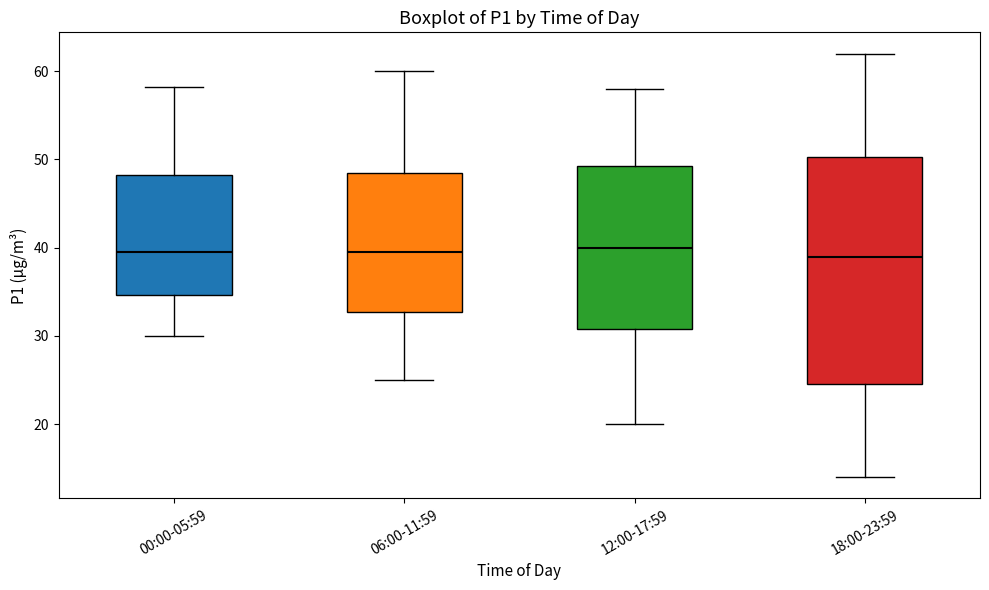

Reading left to right, read every box against the y-axis: the position of its median line, the range the box covers, and the ends of its whiskers. The values are not printed on the chart, so give them approximately, as read against the axis.

00:00-05:59: median 40, box 35 to 48, whiskers 30 to 58
06:00-11:59: median 40, box 33 to 49, whiskers 25 to 60
12:00-17:59: median 40, box 31 to 49, whiskers 20 to 58
18:00-23:59: median 39, box 25 to 50, whiskers 14 to 62